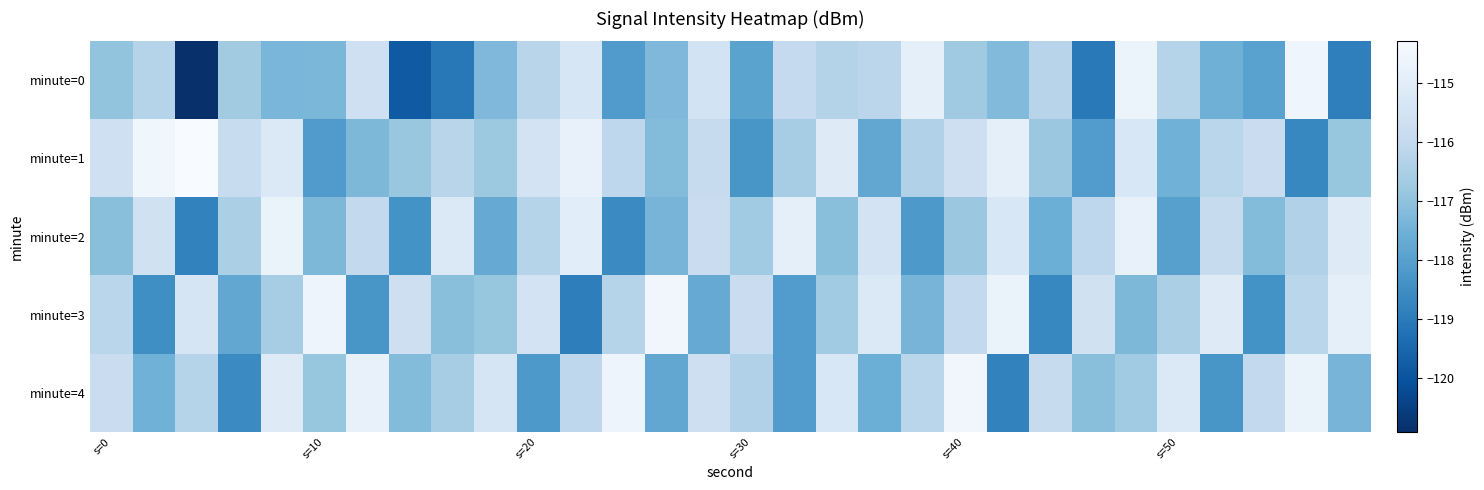

At which category is the sum across all series the highest?

24